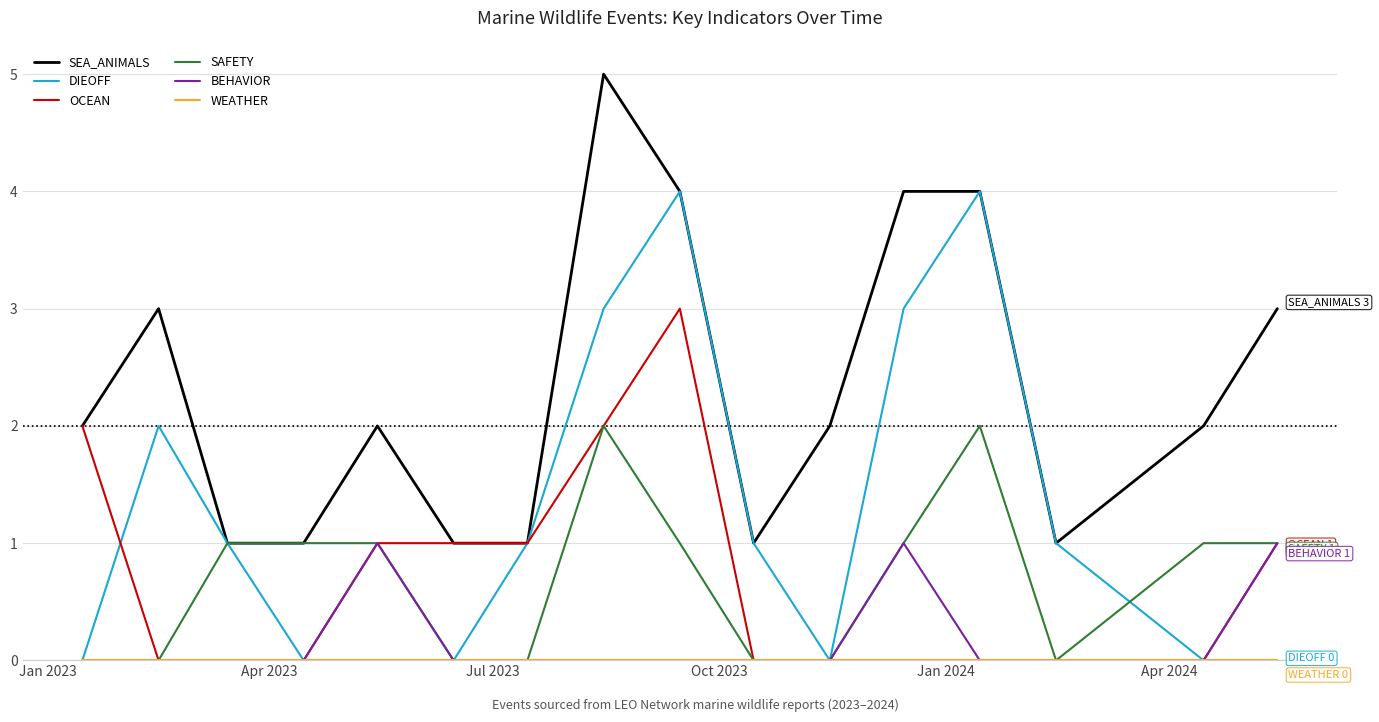

Which series has the largest total across all categories?

SEA_ANIMALS